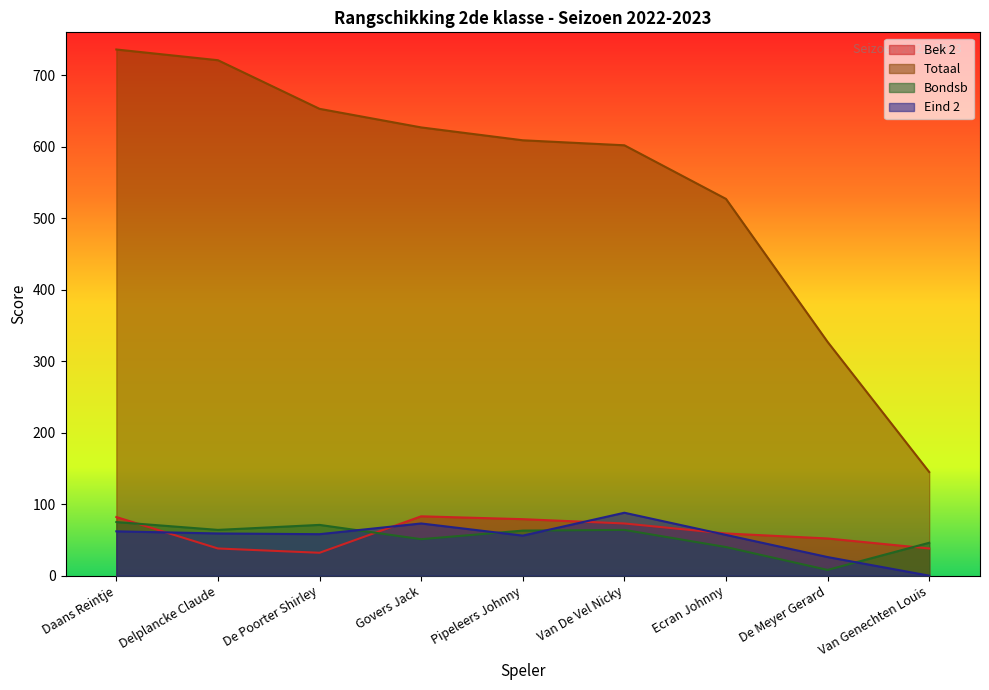

At which label is Bek 2 closest to 57?

Ecran Johnny